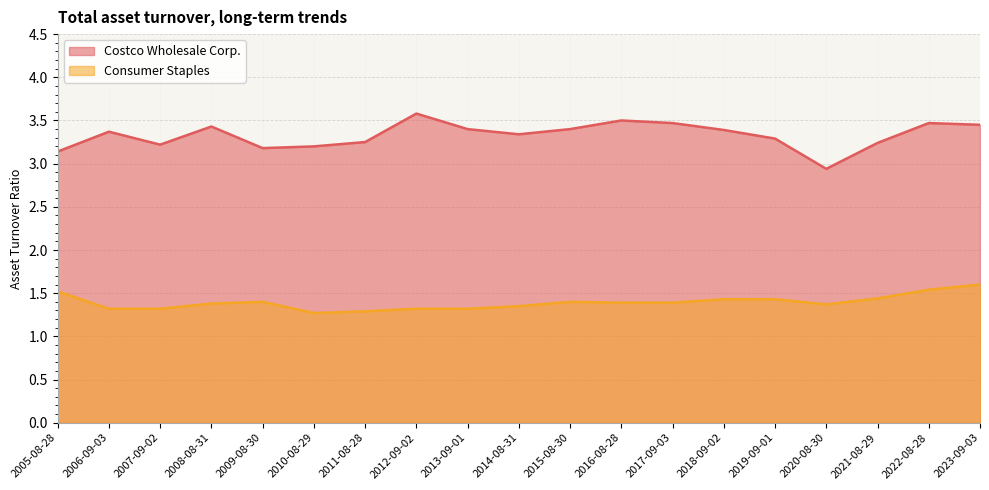

What is the label of the 15th point from the left?

2019-09-01